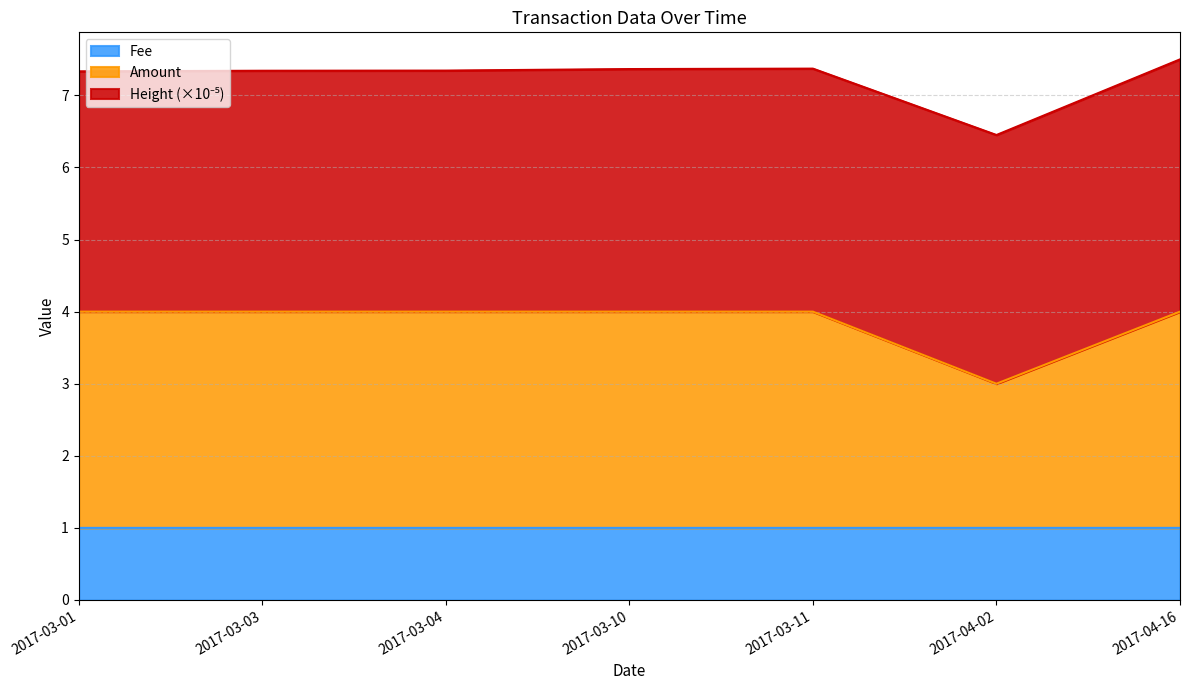

Is it true that Fee equals 1.7 at 2017-03-11?

False